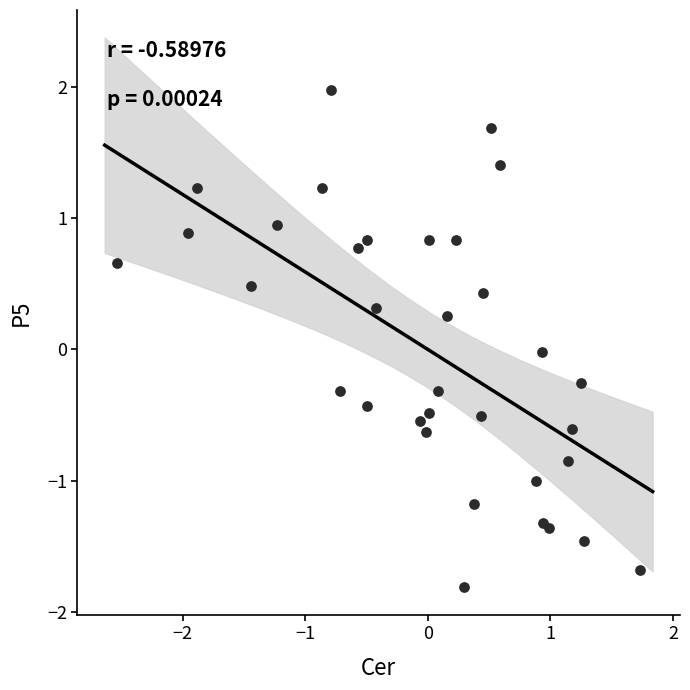

What is the range of X values (max minus min)?

4.3